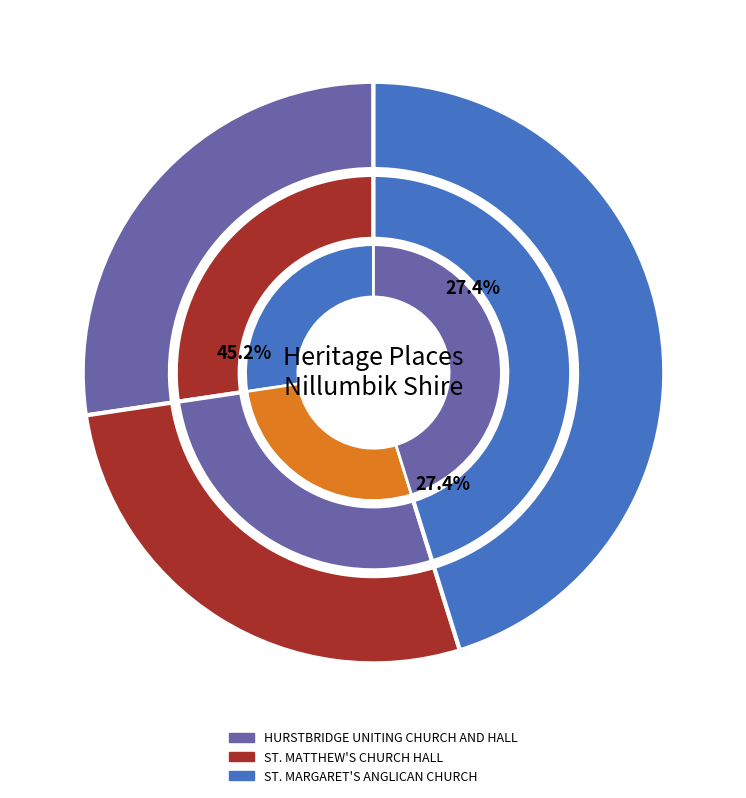

Does ST. MATTHEW'S CHURCH HALL represent more than half of the total?

No